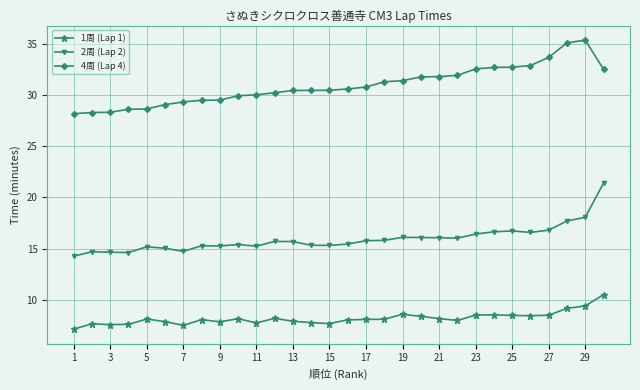

Count the number of categories in the chart.

30